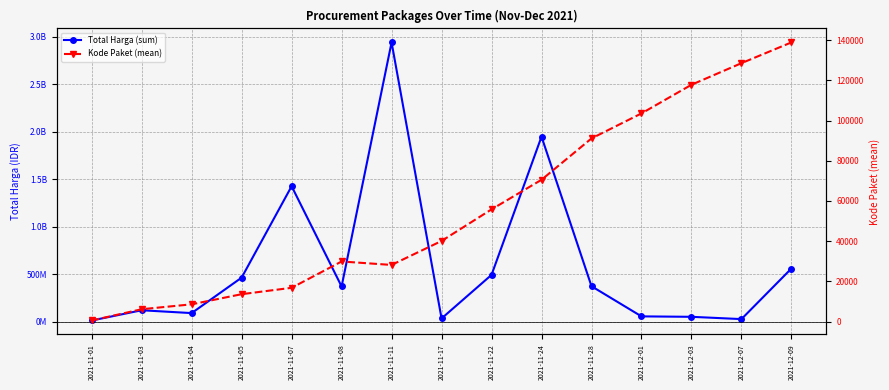

Reading left to right, transcribe all the data shown in this chart.

Total Harga (sum): 2021-11-01=12787500	2021-11-03=120503270	2021-11-04=90672075	2021-11-05=464002100	2021-11-07=1425867900	2021-11-08=370766800	2021-11-11=2939353240	2021-11-17=34292000	2021-11-22=493000000	2021-11-24=1947327100	2021-11-28=373404000	2021-12-01=56152800	2021-12-03=51601000	2021-12-07=27412000	2021-12-09=559971000
Kode Paket (mean): 2021-11-01=569	2021-11-03=6174	2021-11-04=8611	2021-11-05=13652	2021-11-07=16823	2021-11-08=29913	2021-11-11=28196	2021-11-17=40112	2021-11-22=55826	2021-11-24=70542	2021-11-28=91101	2021-12-01=103541	2021-12-03=117783	2021-12-07=128516	2021-12-09=138847